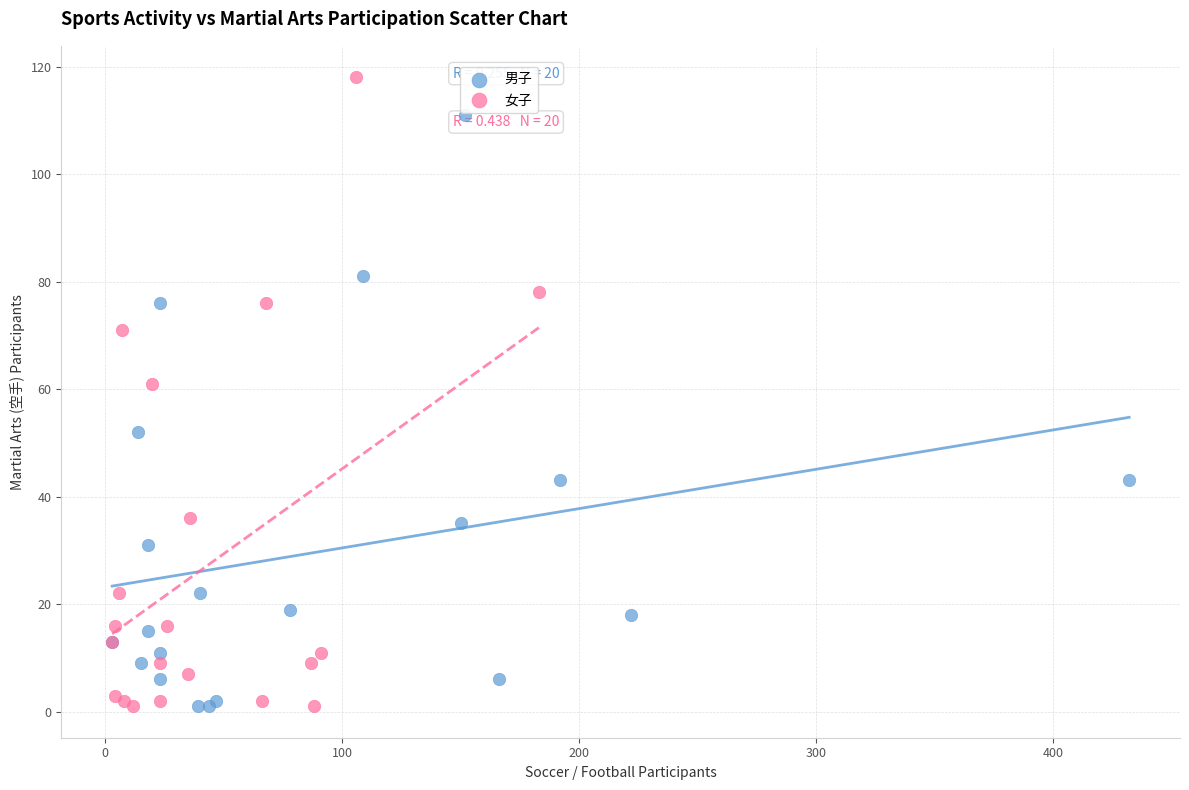

Which series reaches the maximum Y coordinate?

女子